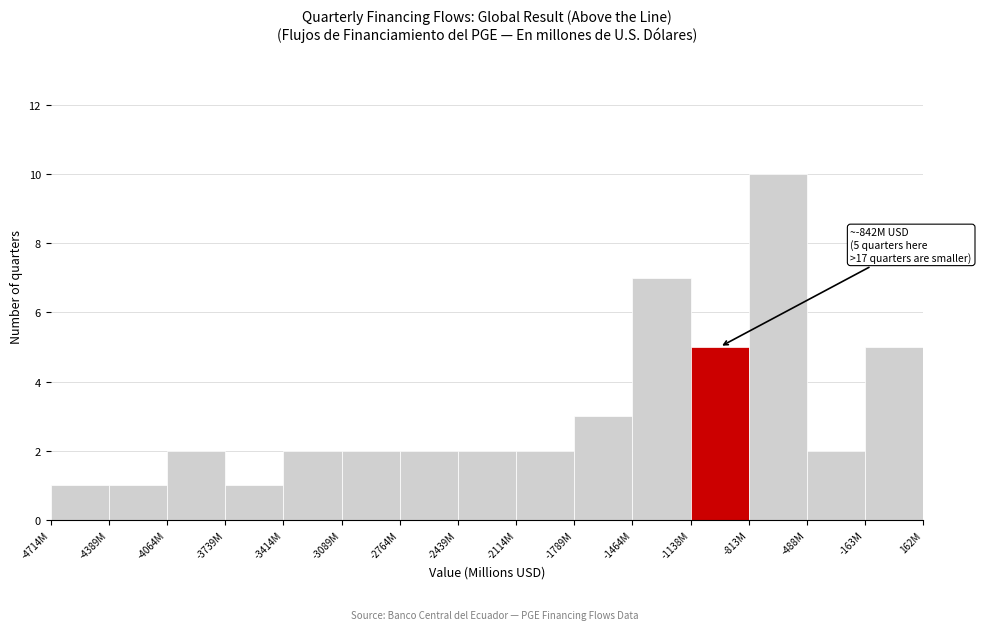

Reading left to right, transcribe all the data shown in this chart.

-4714M=1	-4389M=1	-4064M=2	-3739M=1	-3414M=2	-3089M=2	-2764M=2	-2439M=2	-2114M=2	-1789M=3	-1464M=7	-1138M=5	-813M=10	-488M=2	-163M=5